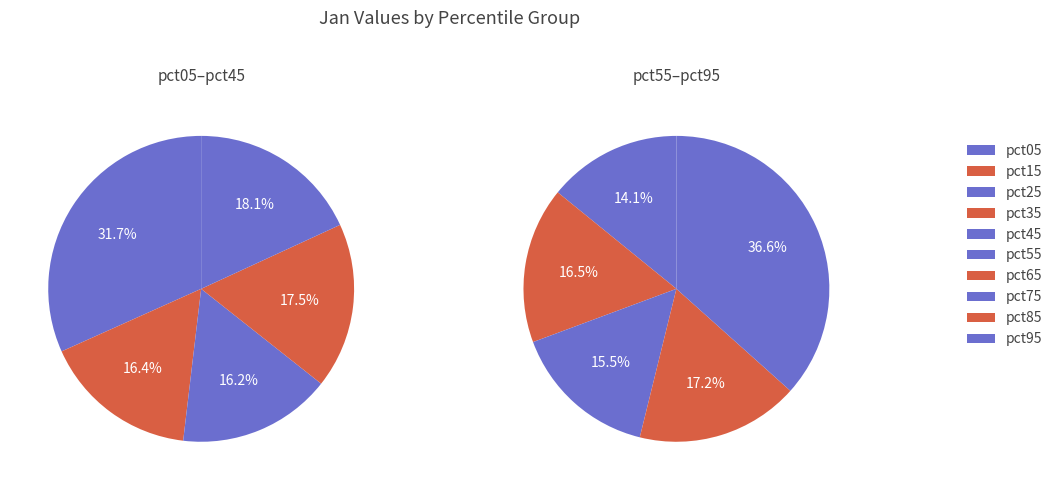

What is the smallest slice in the pie chart?

pct25